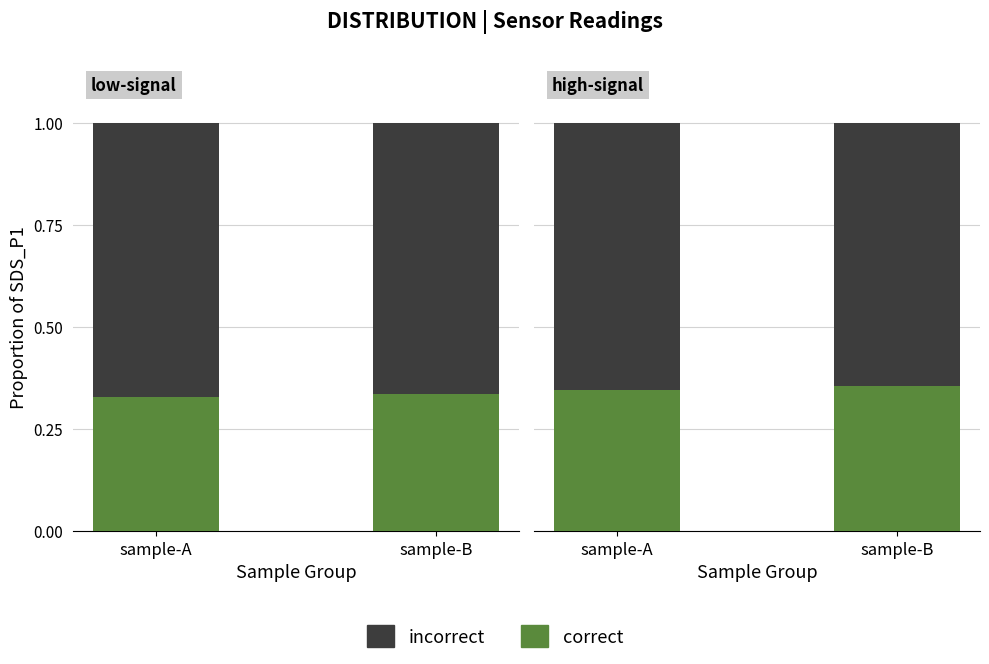

Rank the categories by correct value from lowest to highest.

sample-A, sample-B